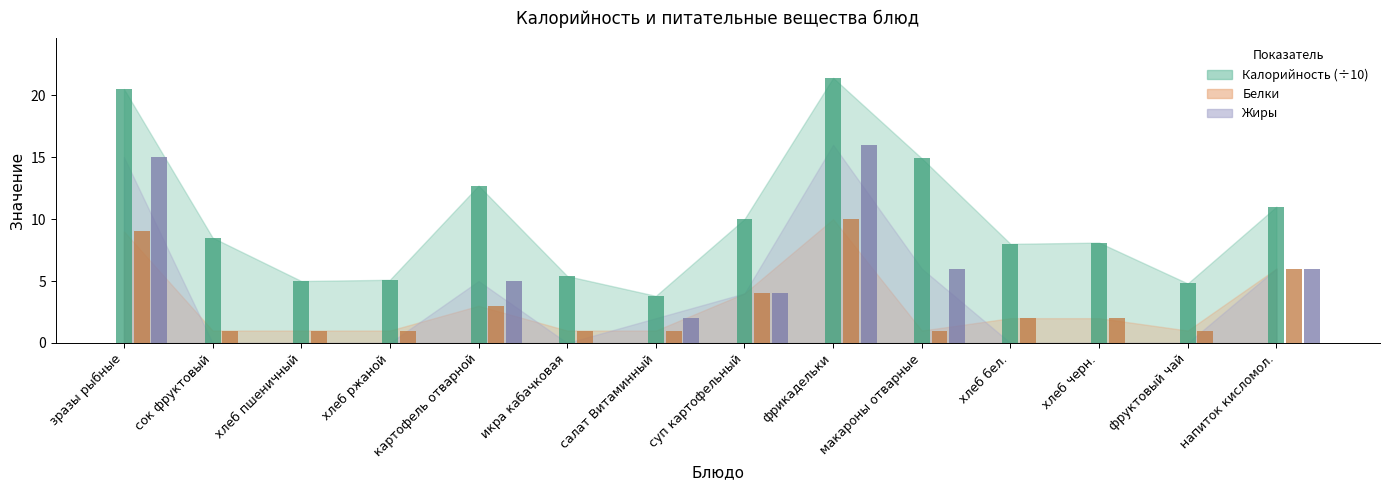

Reading left to right, list all the values displayed in this chart.

Калорийность: 20.5	8.5	5.0	5.1	12.7	5.4	3.8	10.0	21.4	14.9	8.0	8.1	4.8	11.0
Белки: 9.0	1.0	1.0	1.0	3.0	1.0	1.0	4.0	10.0	1.0	2.0	2.0	1.0	6.0
Жиры: 15.0	0.0	0.0	0.0	5.0	0.0	2.0	4.0	16.0	6.0	0.0	0.0	0.0	6.0